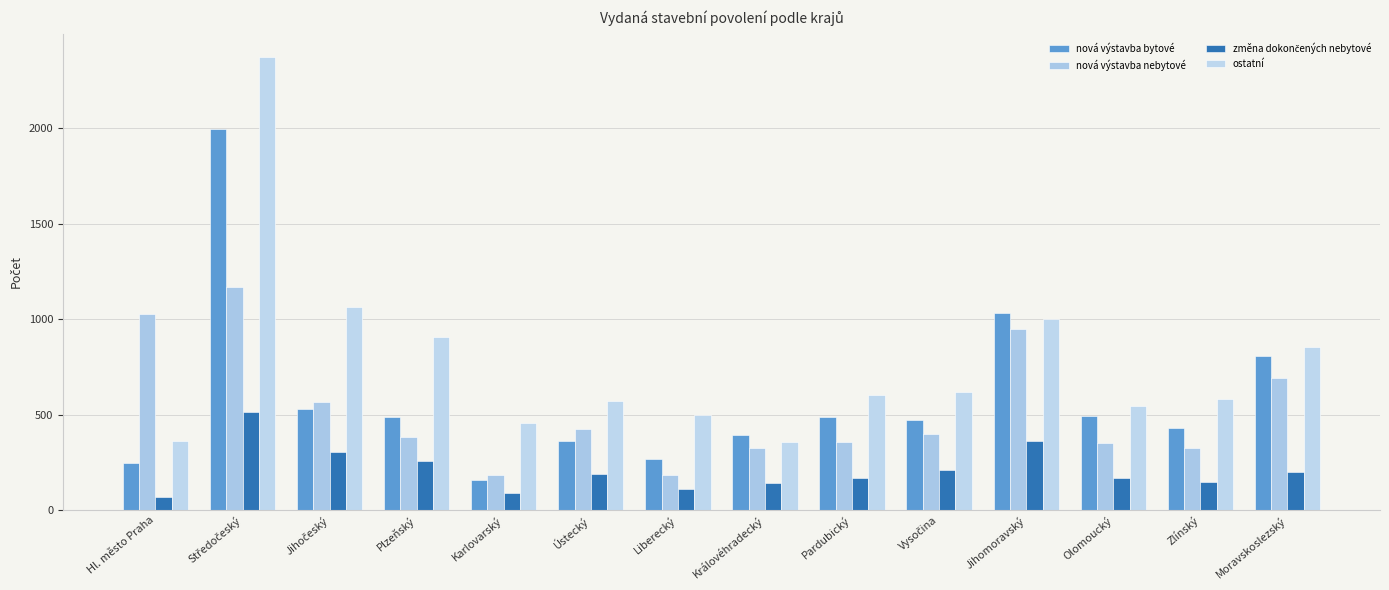

Does the chart contain any negative values?

No